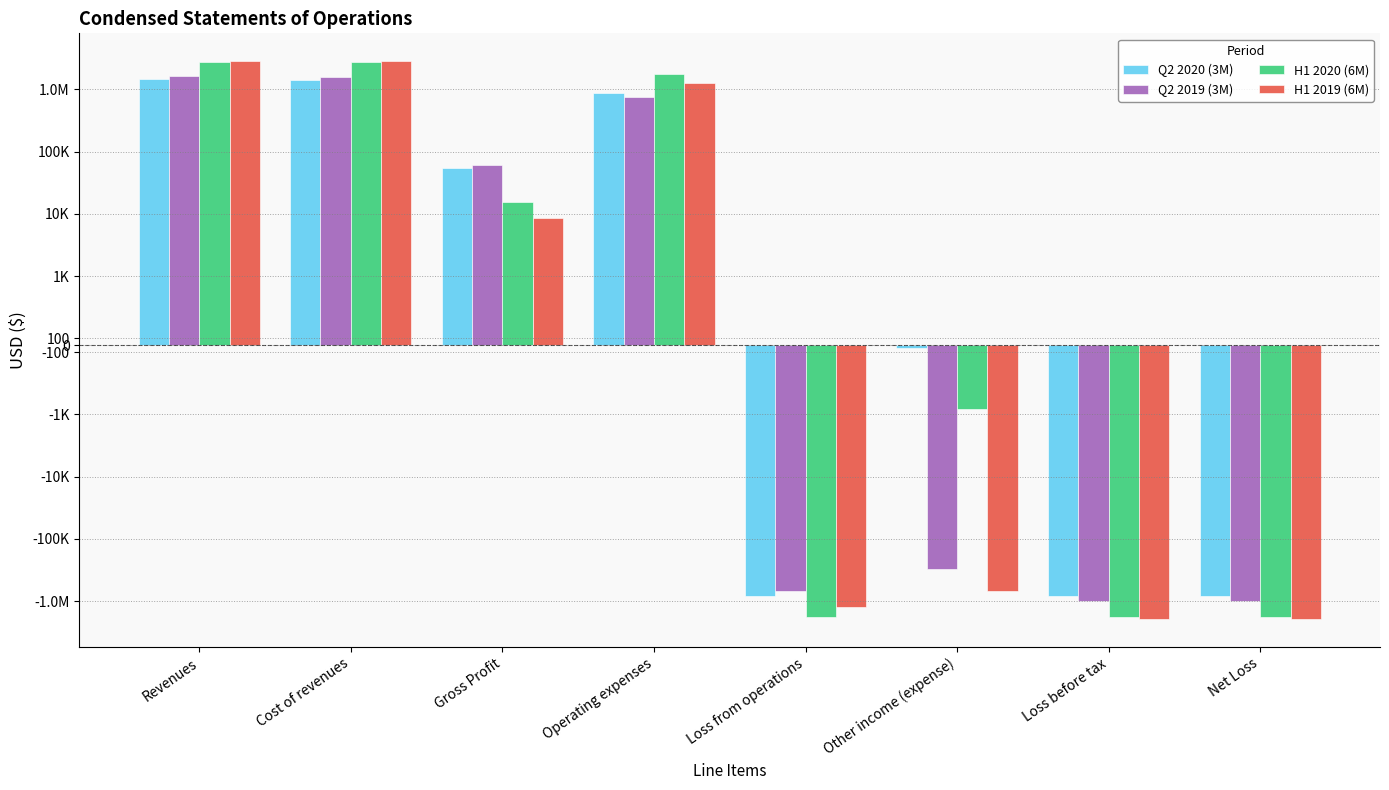

What is the minimum value shown in the chart?

-1933505